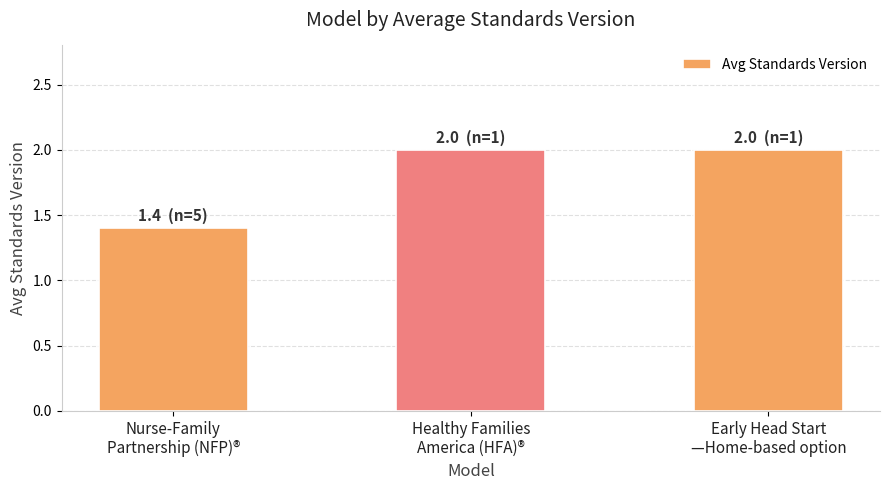

At which label is the value closest to 1?

Nurse-Family
Partnership (NFP)®